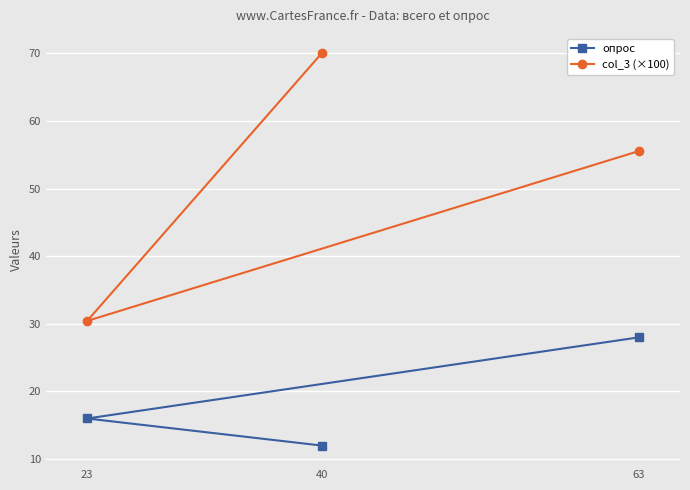

How many distinct data groups are displayed?

2